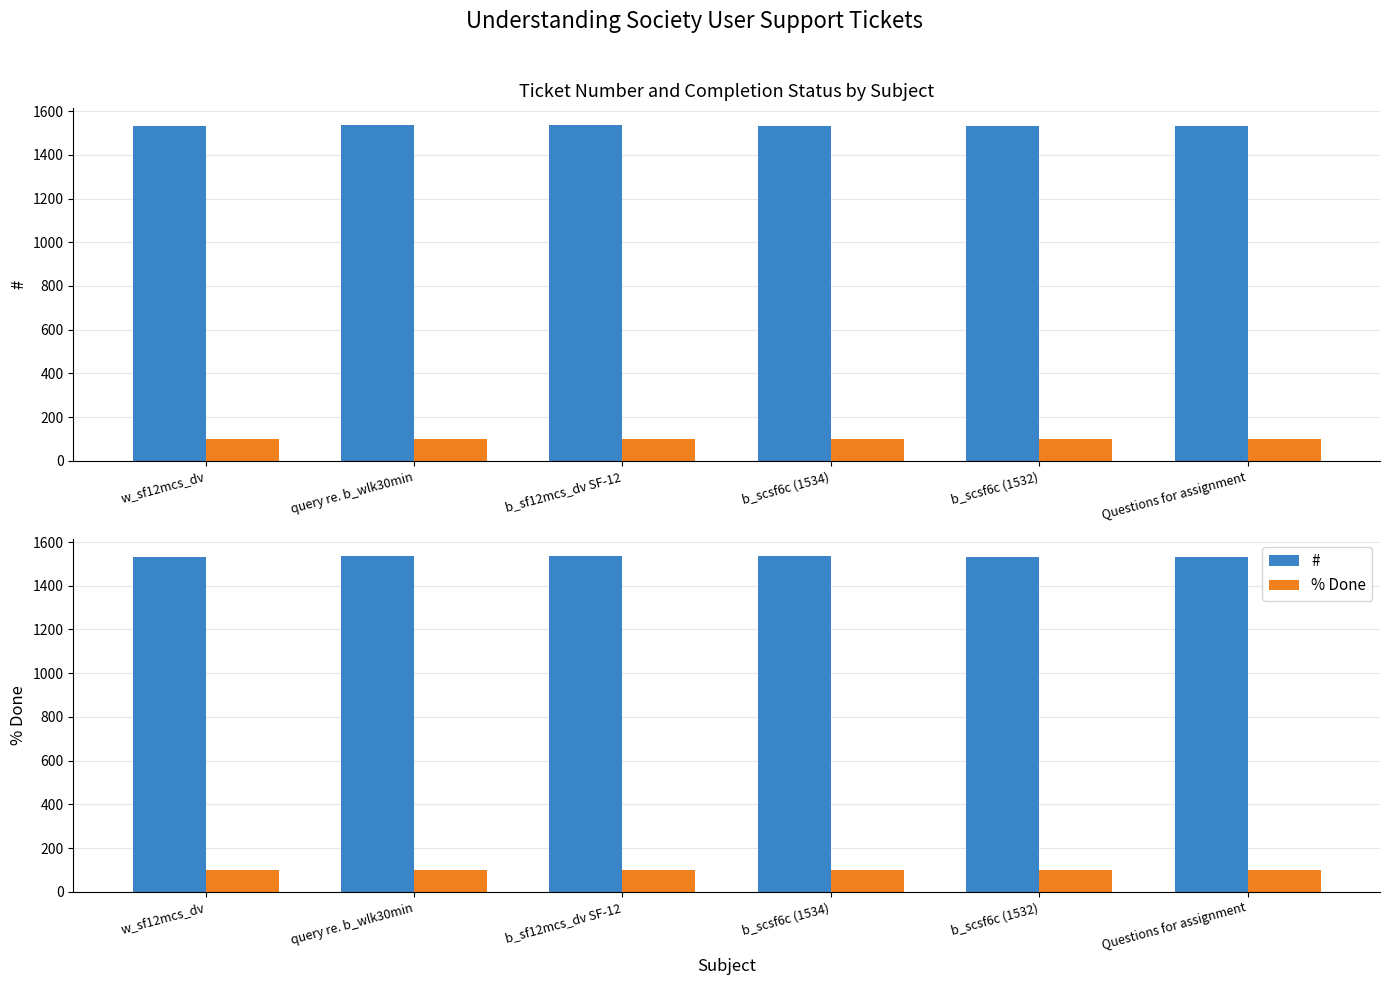

Which label corresponds to the smallest value in the chart?

w_sf12mcs_dv